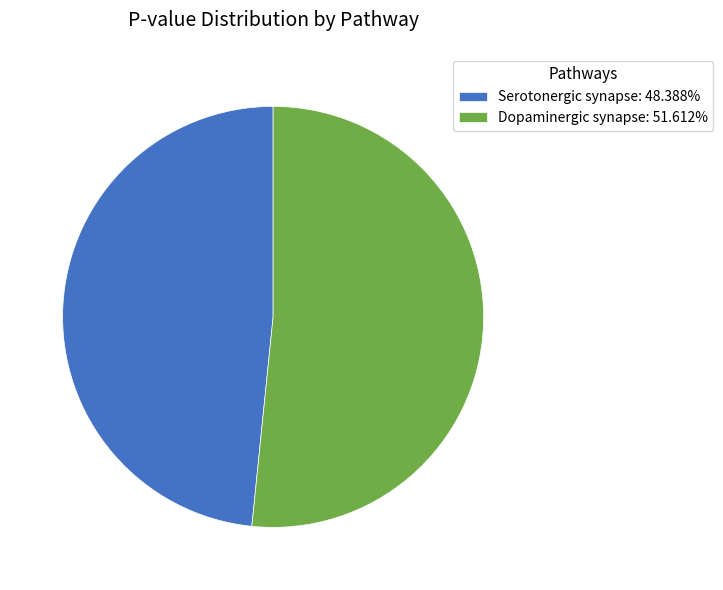

Is Serotonergic synapse: 48.388% the majority of the pie?

No